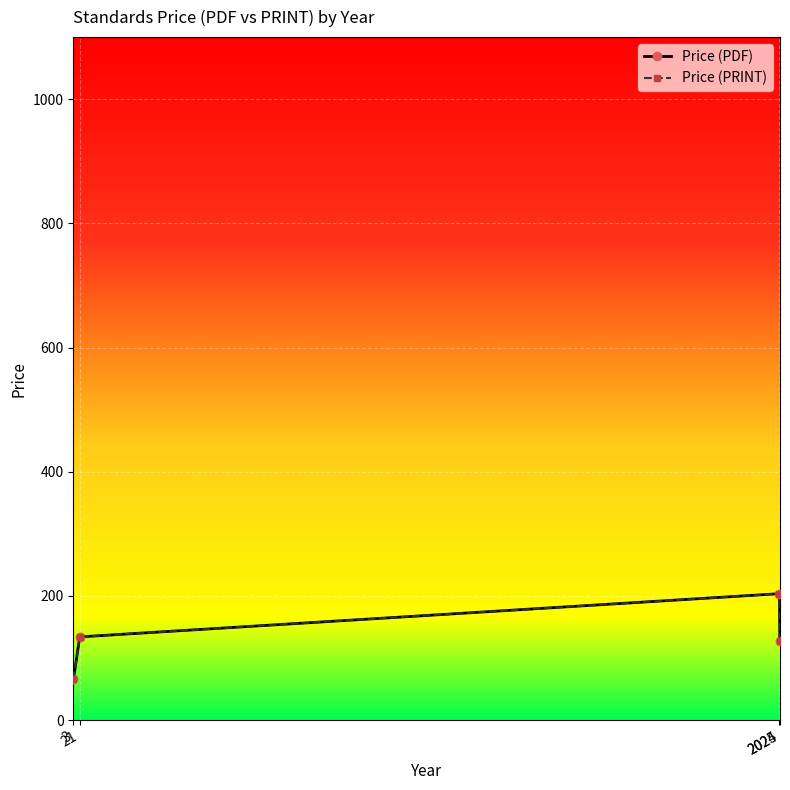

Is this an area chart (filled region under the line)?

No